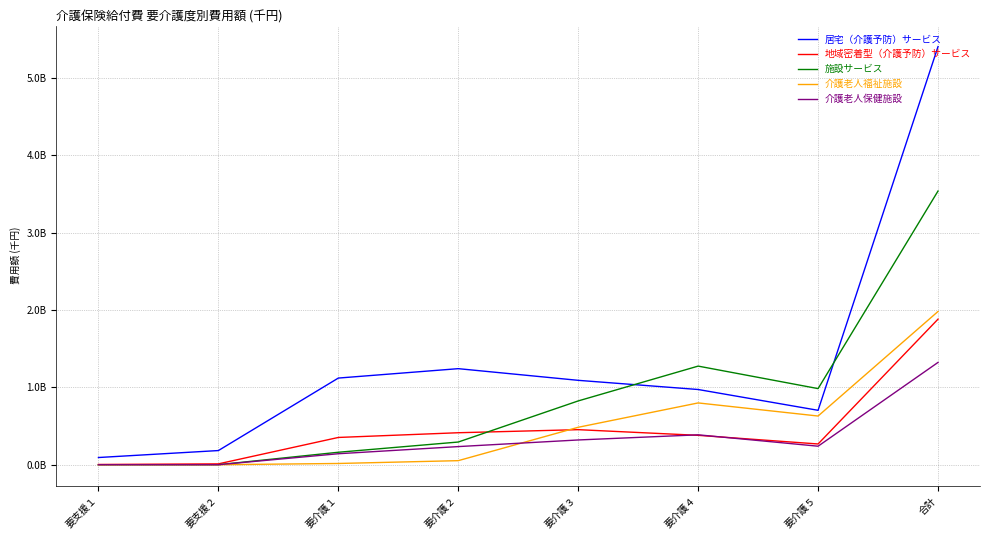

What are all the series names shown in the legend?

居宅（介護予防）サービス, 地域密着型（介護予防）サービス, 施設サービス, 介護老人福祉施設, 介護老人保健施設